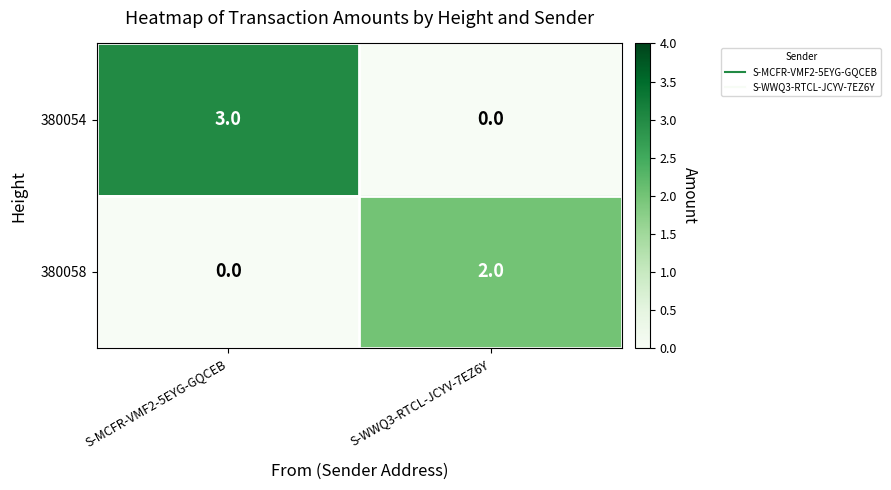

Which series has the widest spread of values?

380054